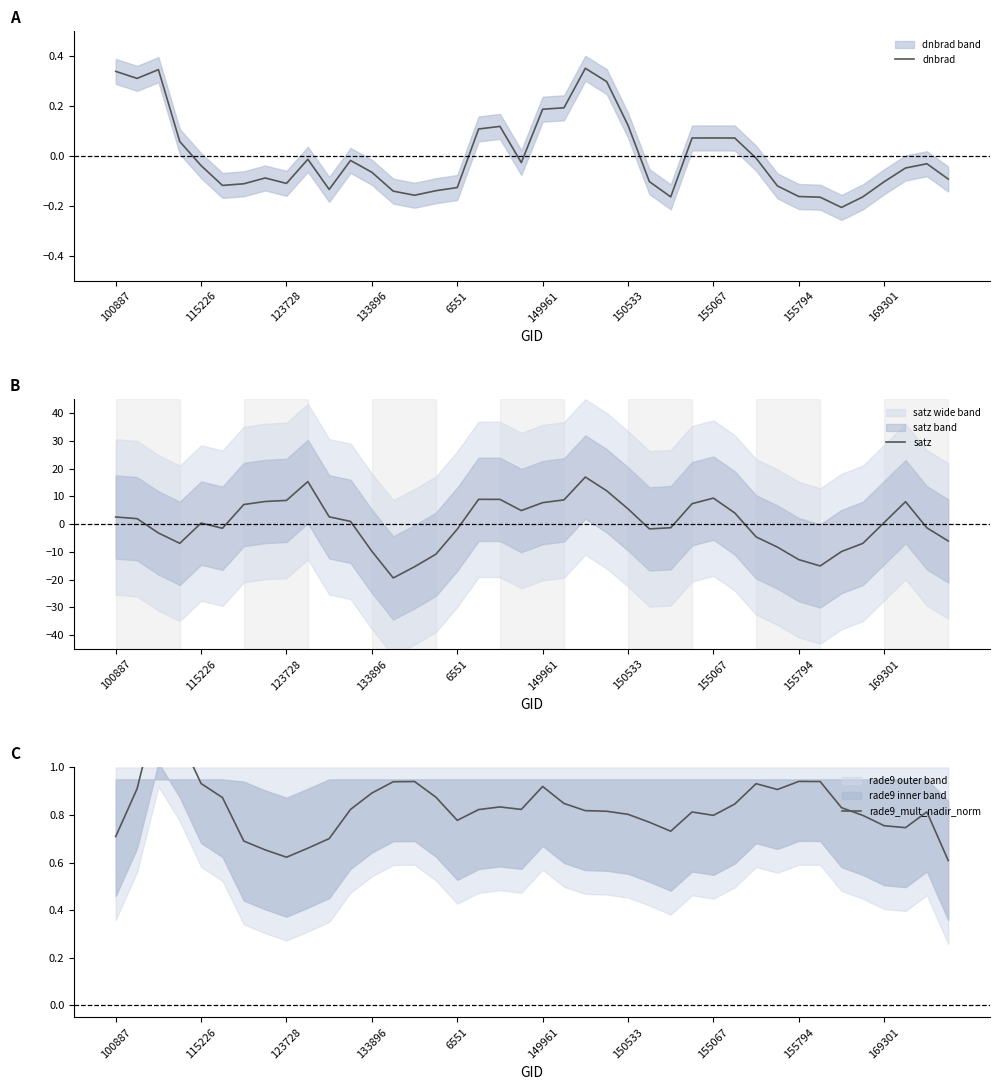

Is it true that satz equals 3.4 at 123728?

False